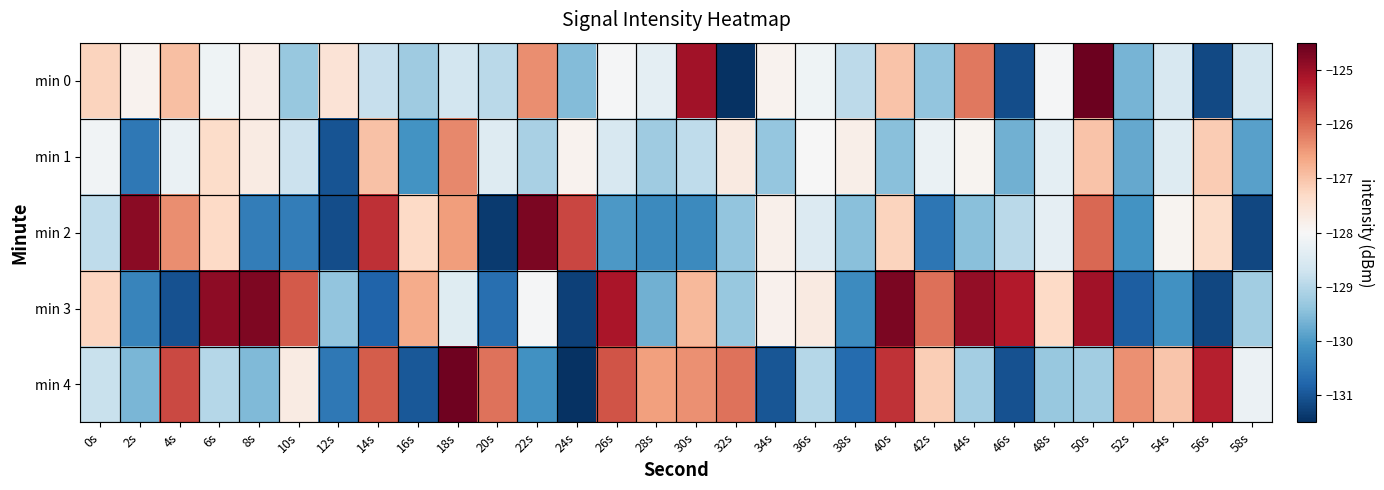

What is the sum of all min 1 values?

-3856.0